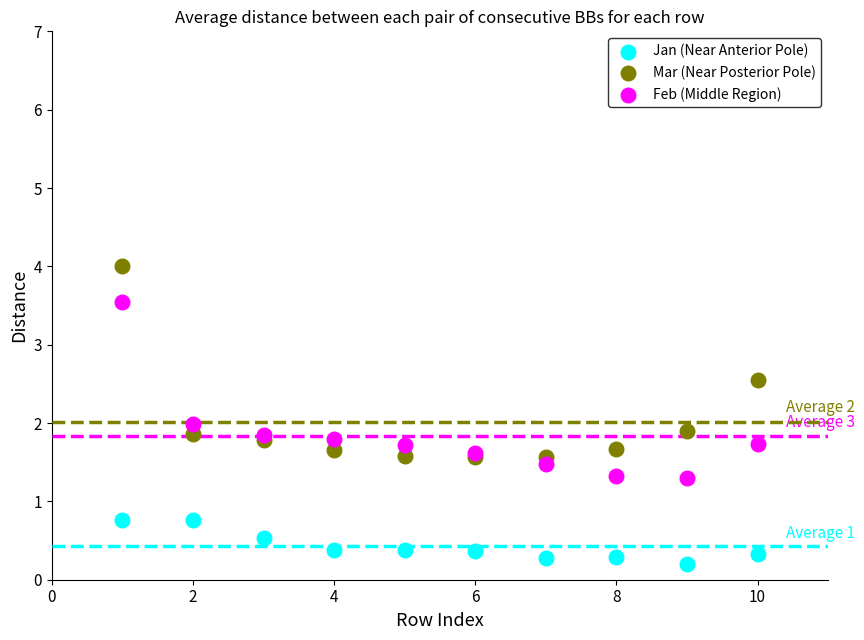

Which series reaches the maximum Y coordinate?

Mar (Near Posterior Pole)